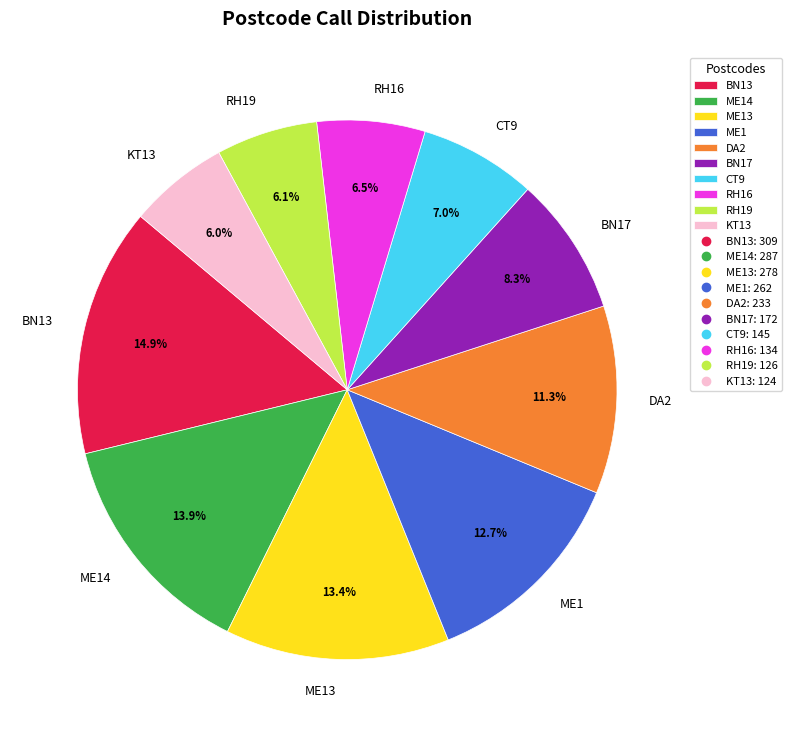

Which category has the biggest portion of the pie?

BN13